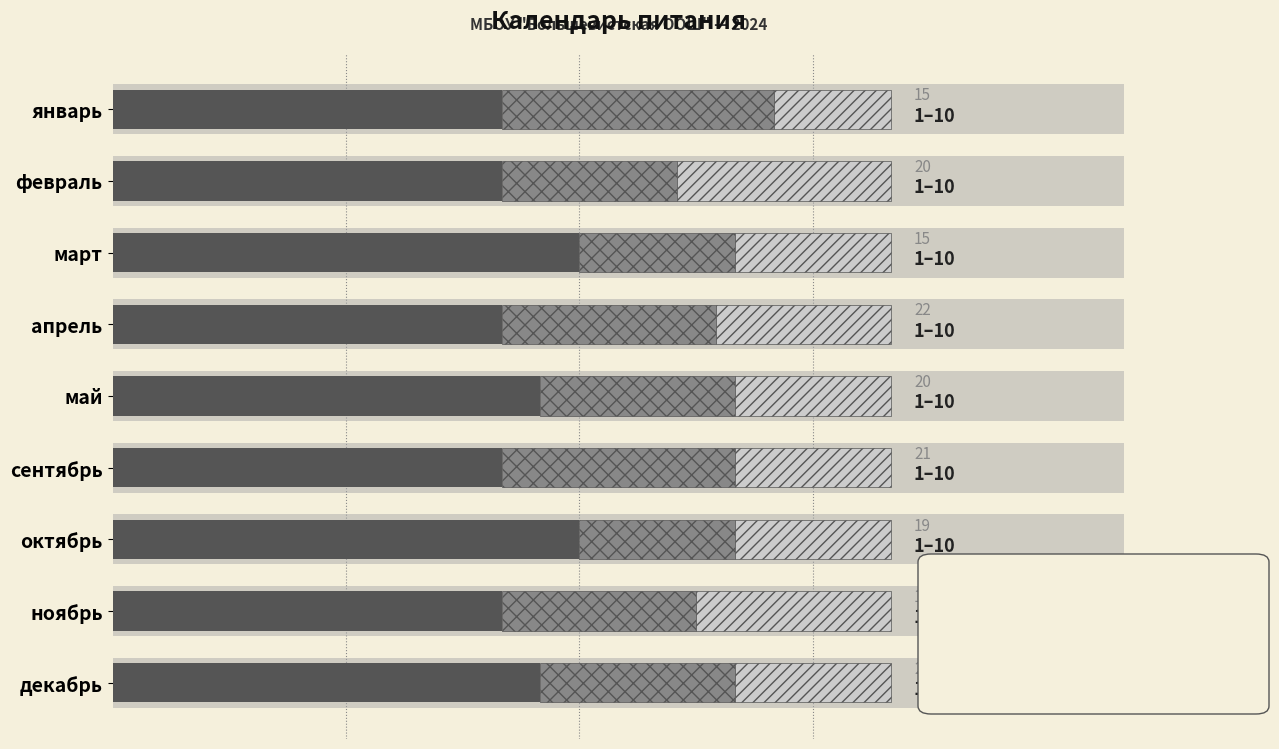

How many values in the Median series exceed 5?

4